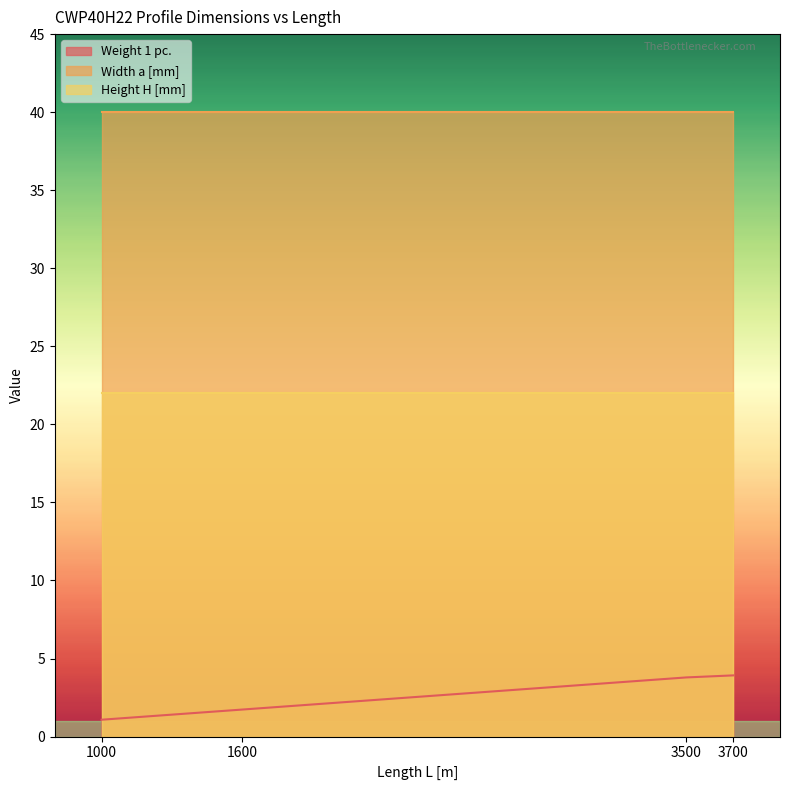

List the series in order of their peak value, highest first.

Width a [mm], Height H [mm], Weight 1 pc.